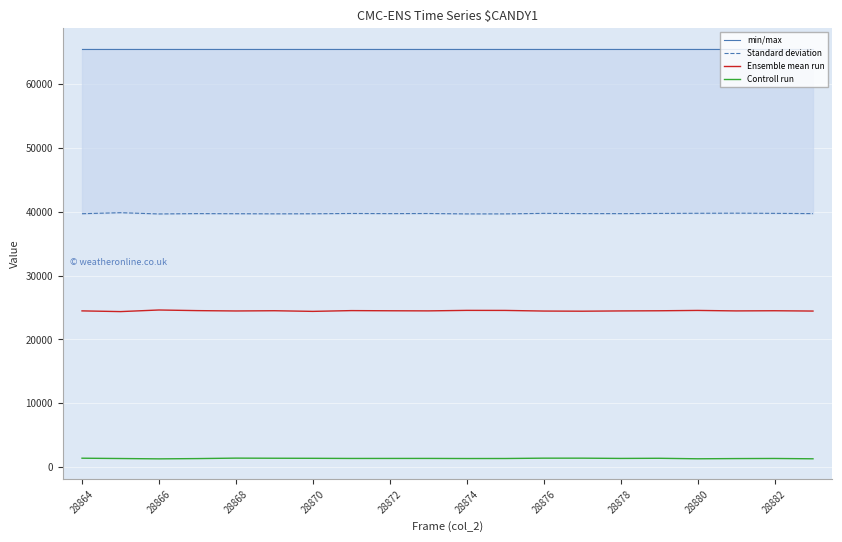

What is the value of the min/max point at the 8th from the left?

65535